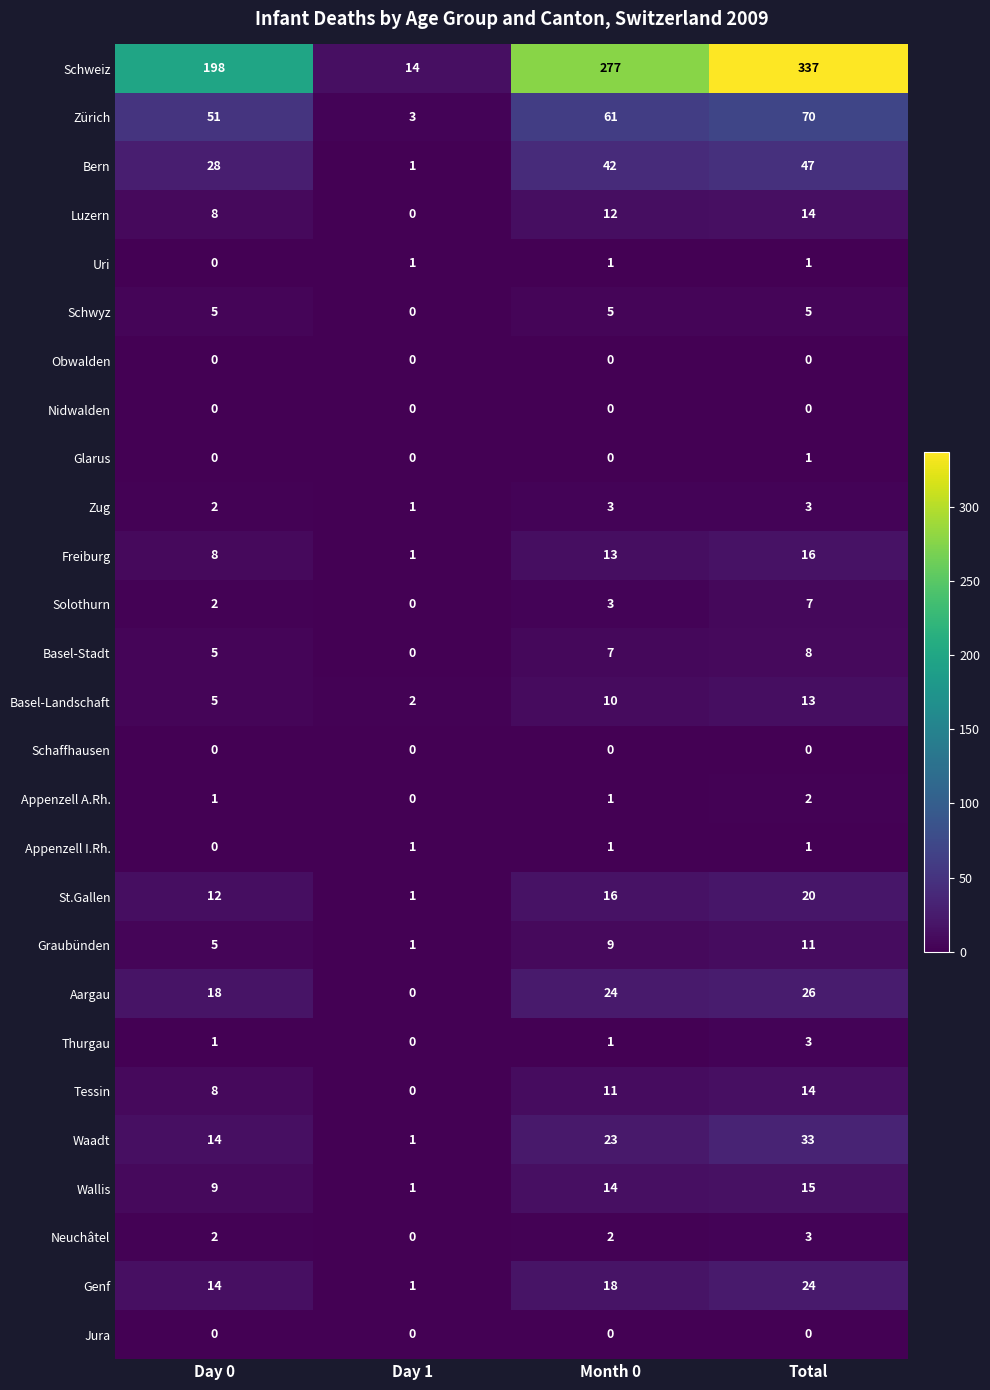

Which series changed the most between Day 0 and Day 1?

Schweiz